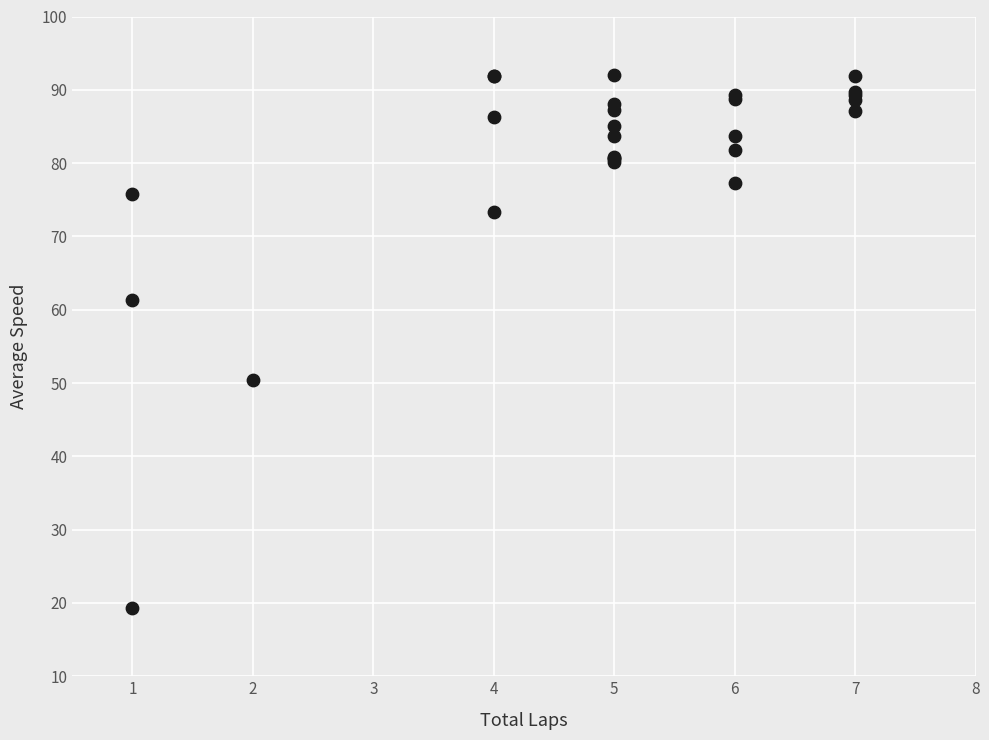

What Y value in the scatter plot is closest to 55?

50.4